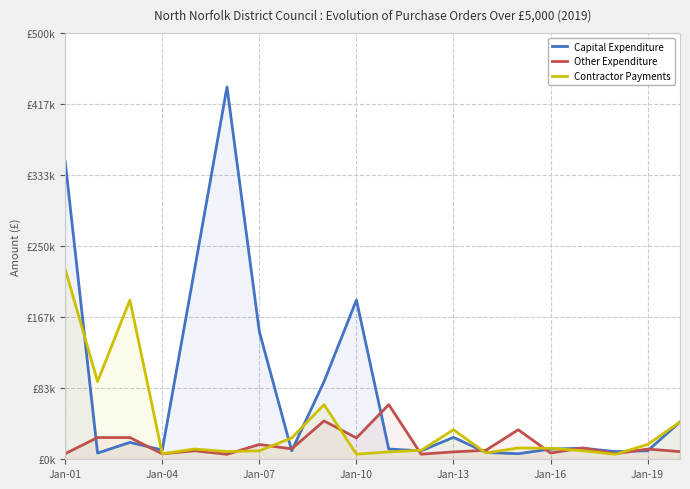

What is the average value of the Capital Expenditure series?

81698.9